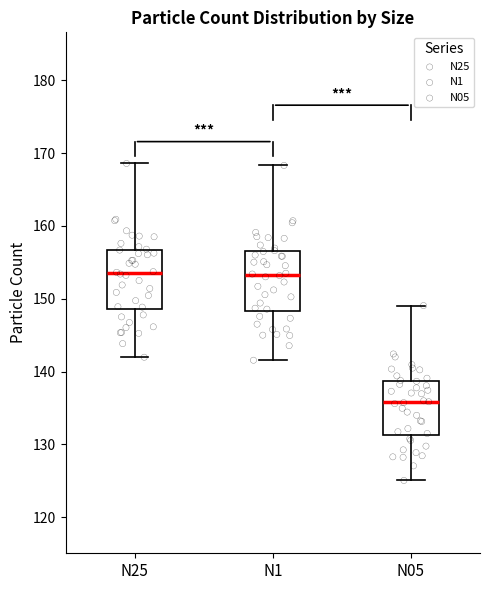

Reading left to right, read every box against the y-axis: the position of its median line, the range the box covers, and the ends of its whiskers. The values are not printed on the chart, so give them approximately, as read against the axis.

N25: median 154, box 149 to 157, whiskers 142 to 169
N1: median 153, box 148 to 157, whiskers 142 to 168
N05: median 136, box 131 to 139, whiskers 125 to 149